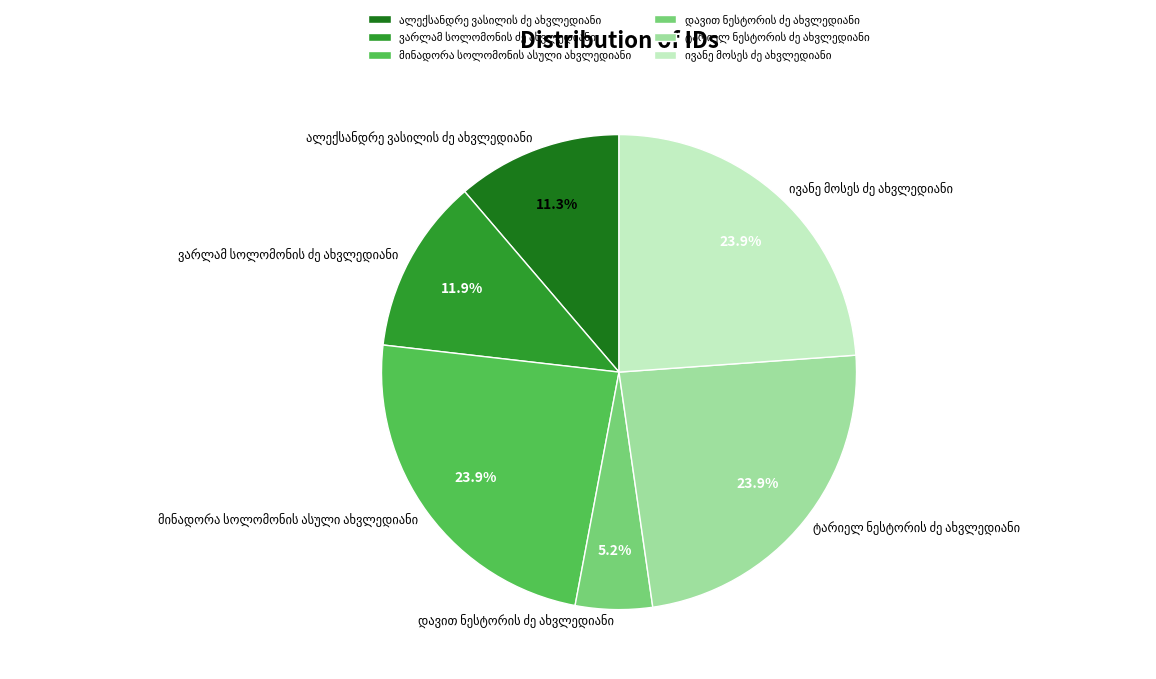

How many slices are in this pie chart?

6